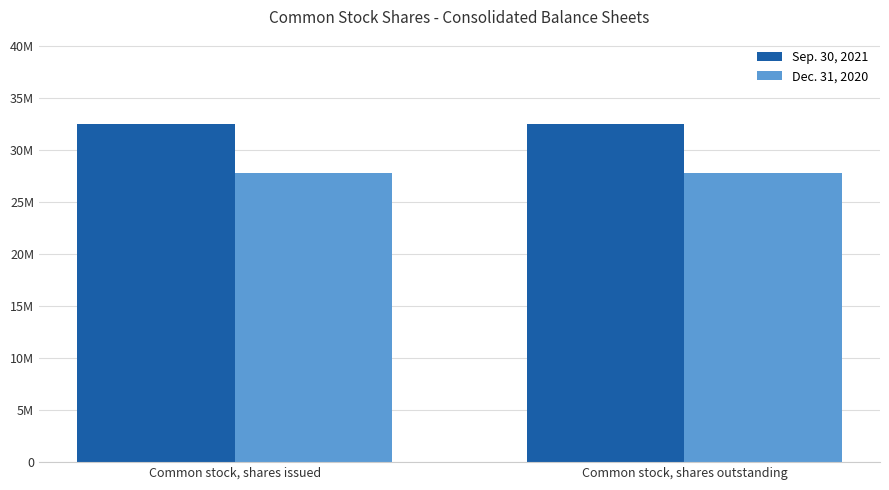

At which label does Dec. 31, 2020 reach its peak?

Common stock, shares issued